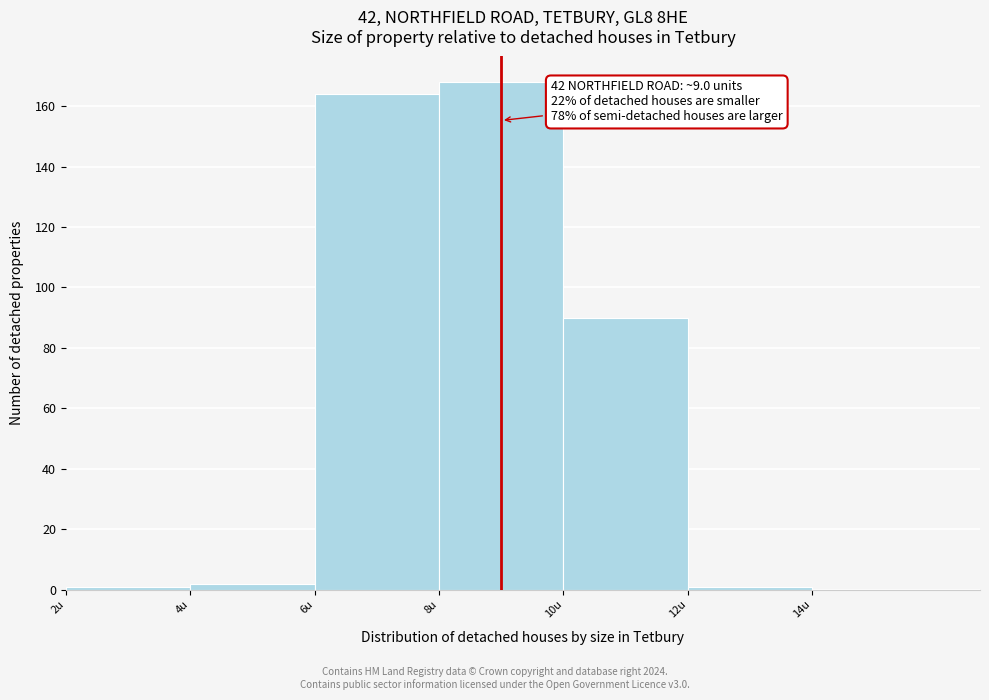

Which range on the x-axis has the tallest bar?

8 to 10